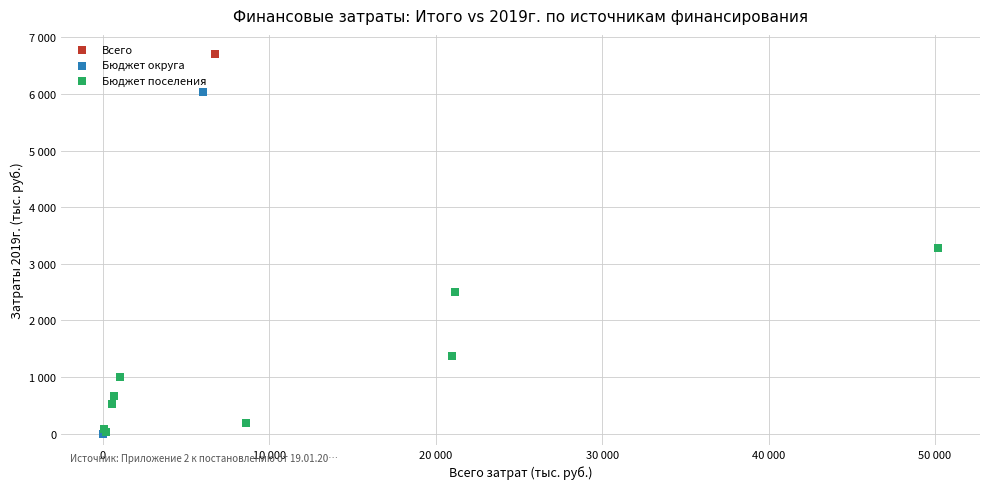

What are all the series names shown in the legend?

Всего, Бюджет округа, Бюджет поселения